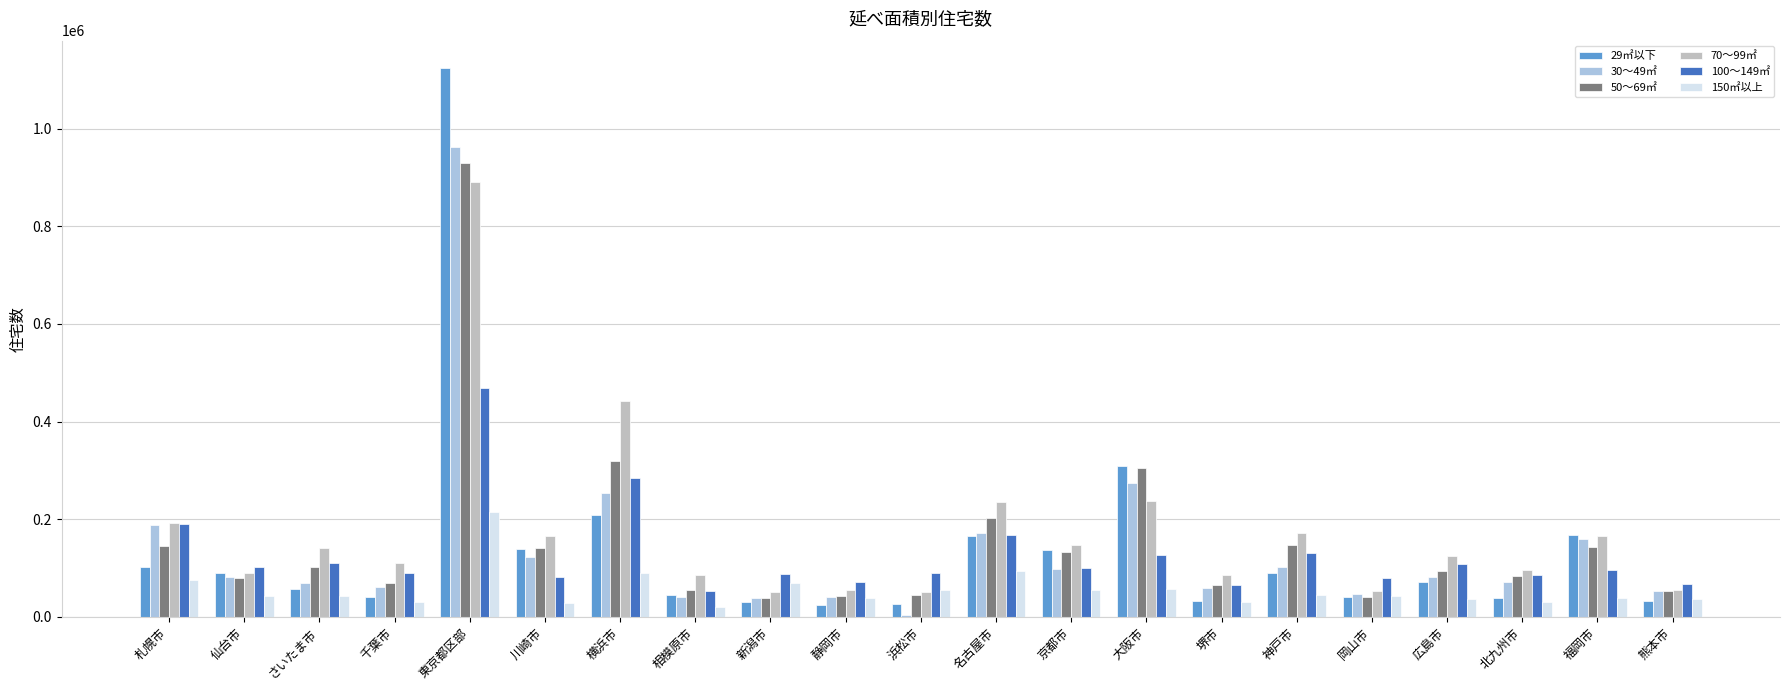

At which label does 70～99㎡ reach its peak?

東京都区部